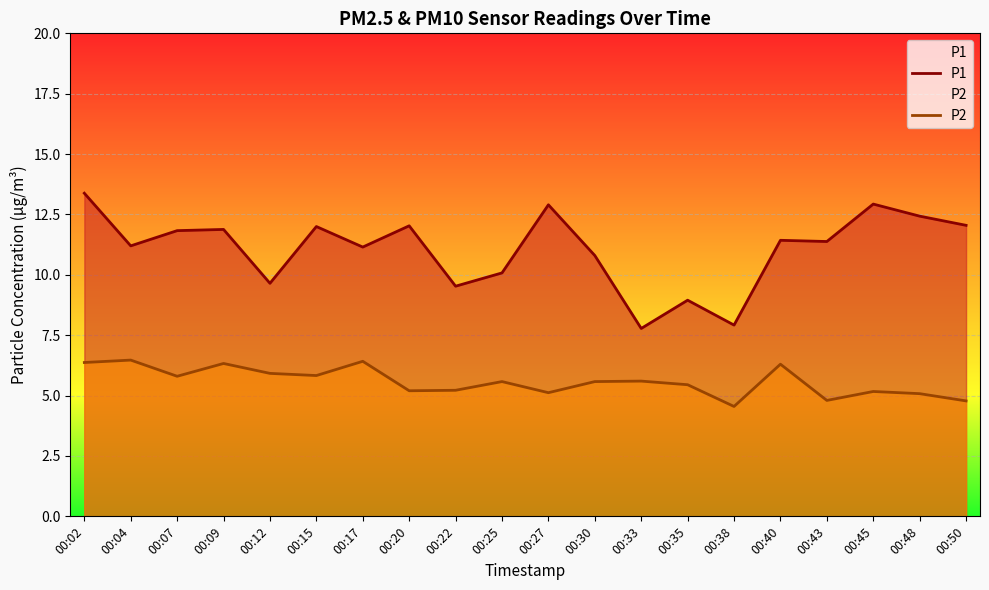

What is the greatest value displayed?

13.4